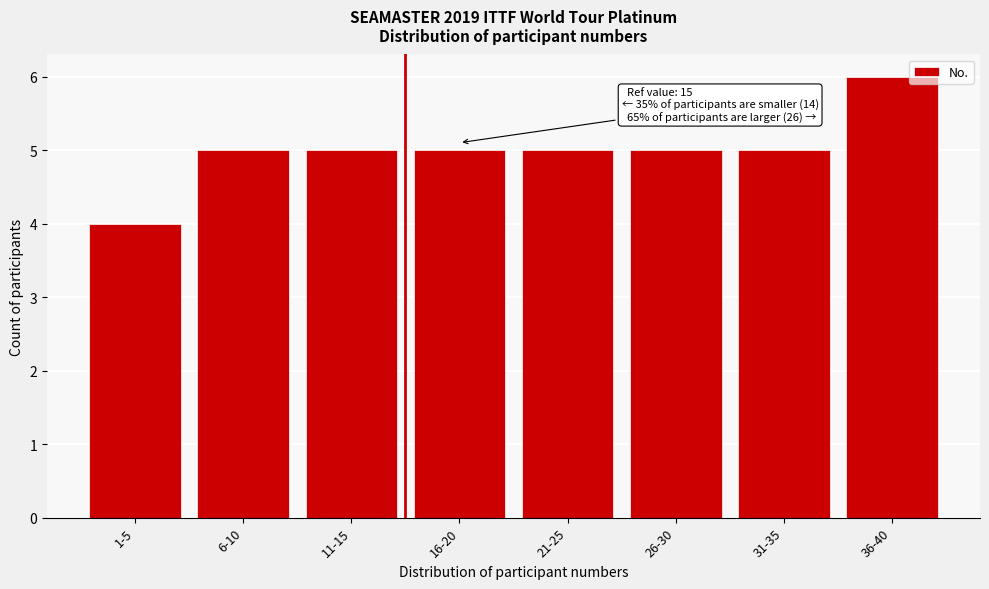

Reading left to right, list all the values displayed in this chart.

1-5=4	6-10=5	11-15=5	16-20=5	21-25=5	26-30=5	31-35=5	36-40=6